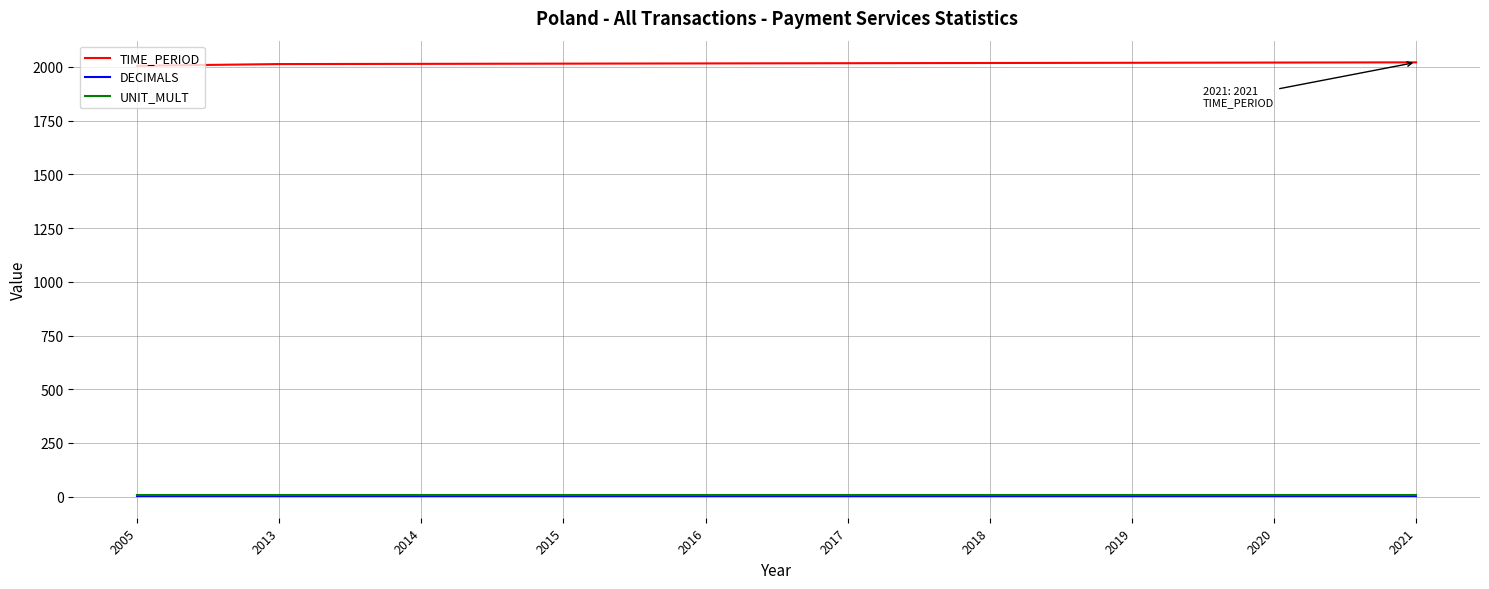

True or false: UNIT_MULT and TIME_PERIOD cross at least once.

False